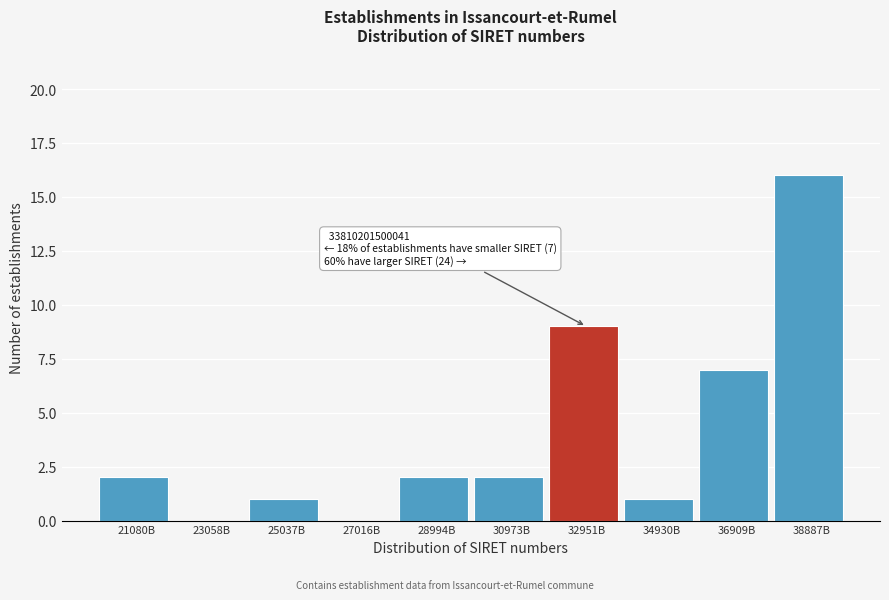

Reading left to right, what are all the values shown in this chart?

21080B=2	23058B=0	25037B=1	27016B=0	28994B=2	30973B=2	32951B=9	34930B=1	36909B=7	38887B=16